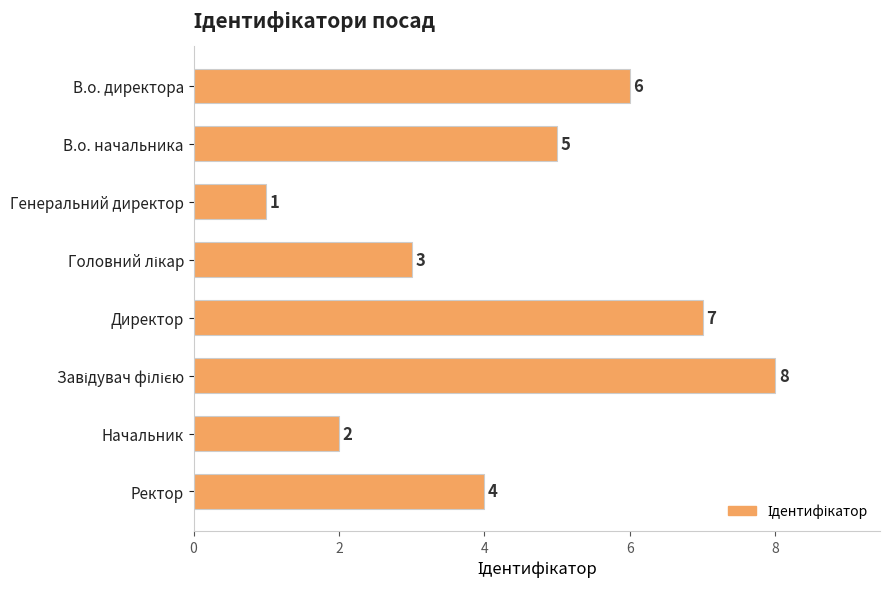

What is the greatest value displayed?

8